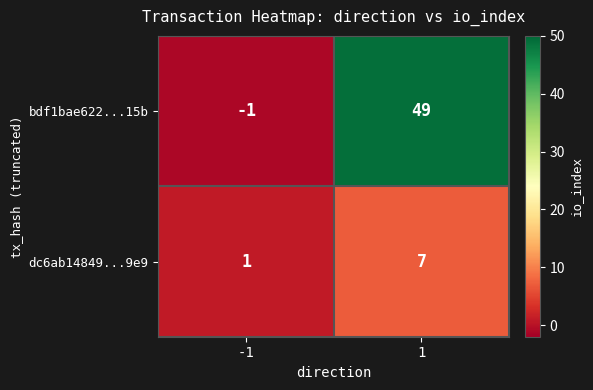

List the series in order of their peak value, lowest first.

dc6ab14849...9e9, bdf1bae622...15b